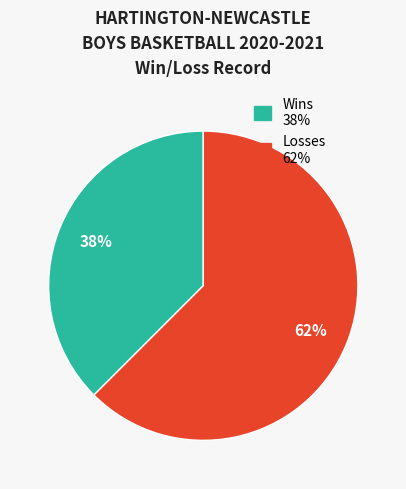

To the nearest percent, what is the average slice percentage?

50%